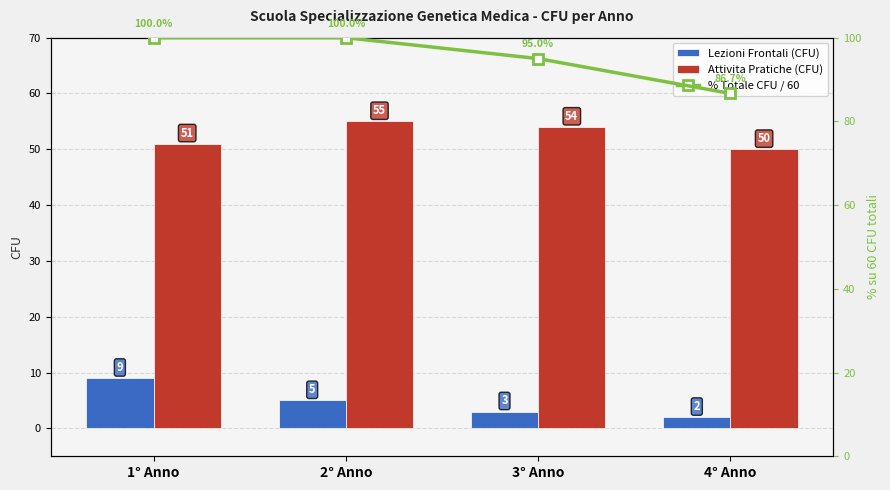

The Lezioni Frontali (CFU) series shows 5.0 at 2° Anno. True or false?

True